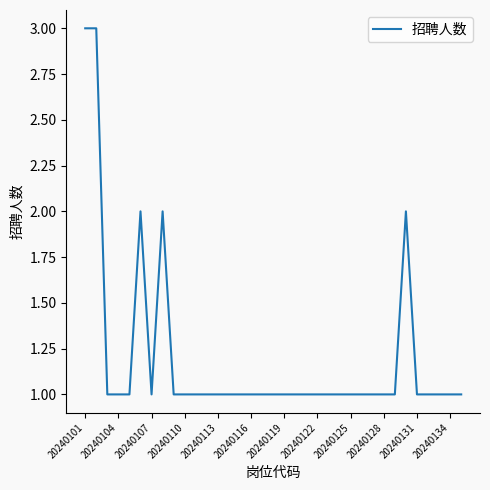

What is the greatest value displayed?

3